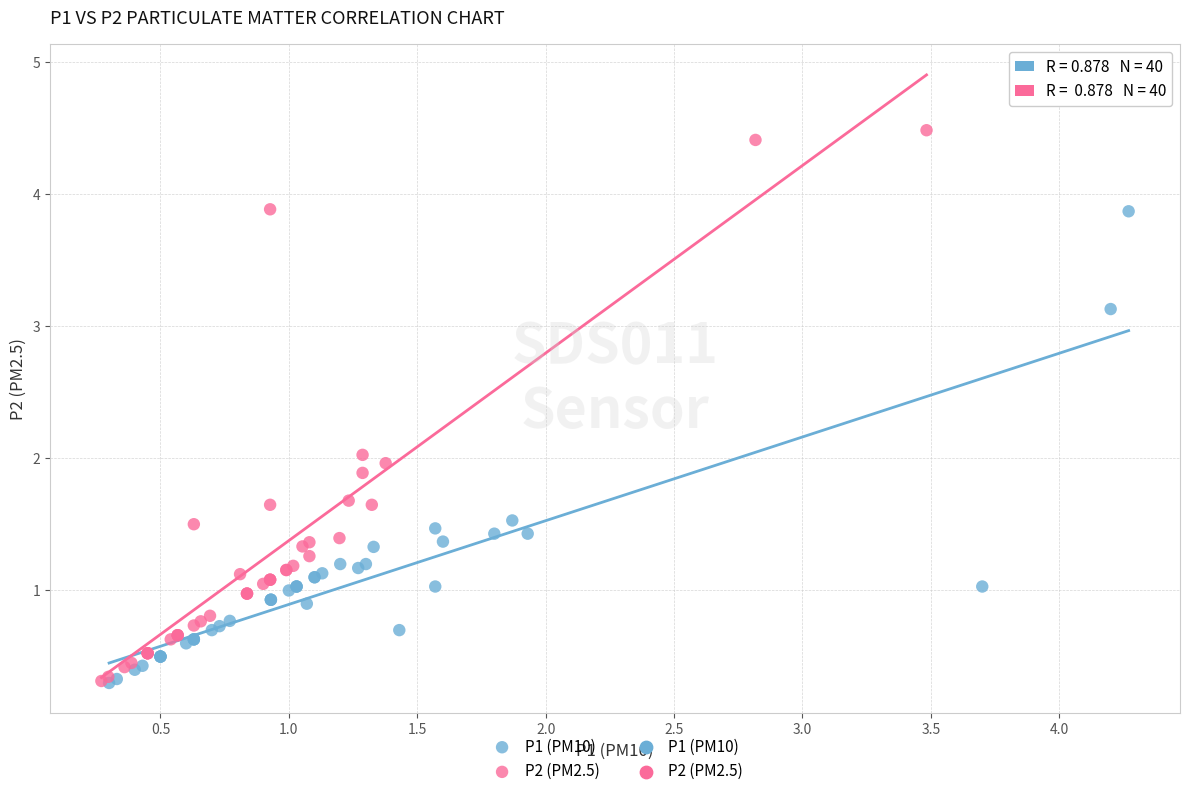

Which series reaches the maximum Y coordinate?

P2 (PM2.5)